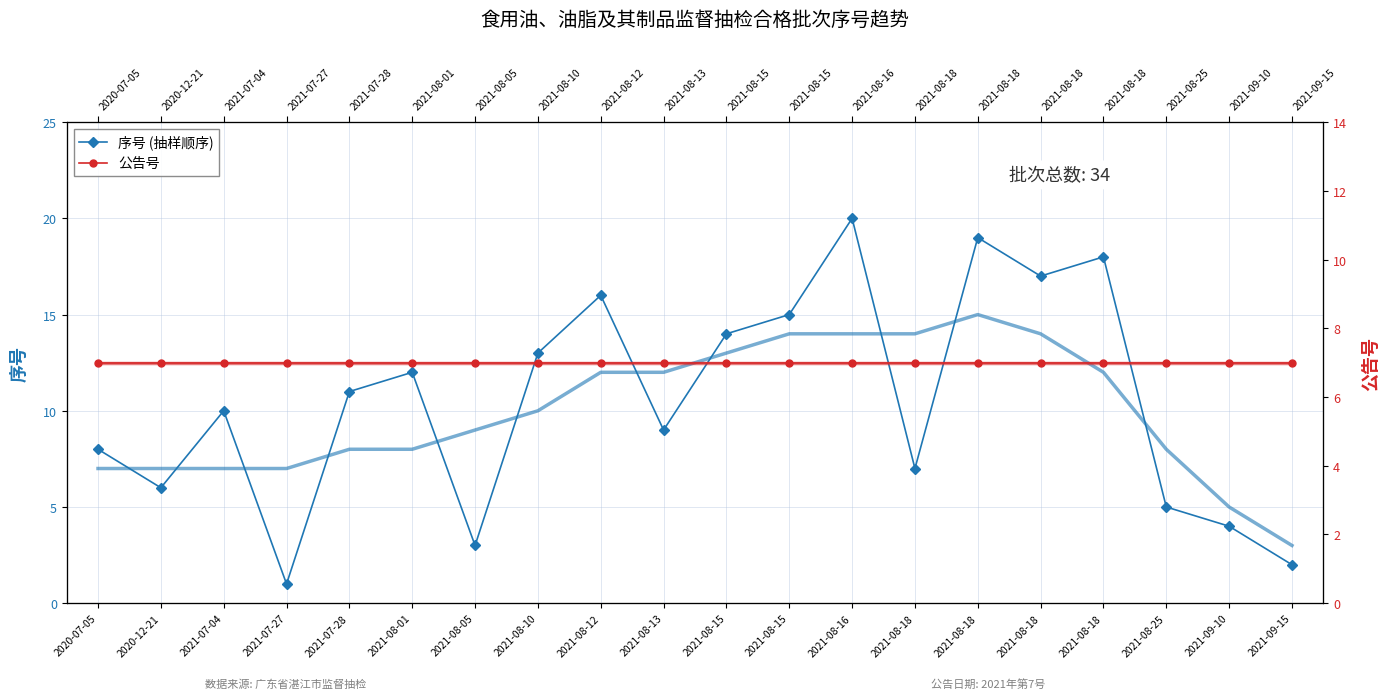

Rank the categories by 公告号 value from highest to lowest.

2020-07-05, 2020-12-21, 2021-07-04, 2021-07-27, 2021-07-28, 2021-08-01, 2021-08-05, 2021-08-10, 2021-08-12, 2021-08-13, 2021-08-15, 2021-08-15, 2021-08-16, 2021-08-18, 2021-08-18, 2021-08-18, 2021-08-18, 2021-08-25, 2021-09-10, 2021-09-15